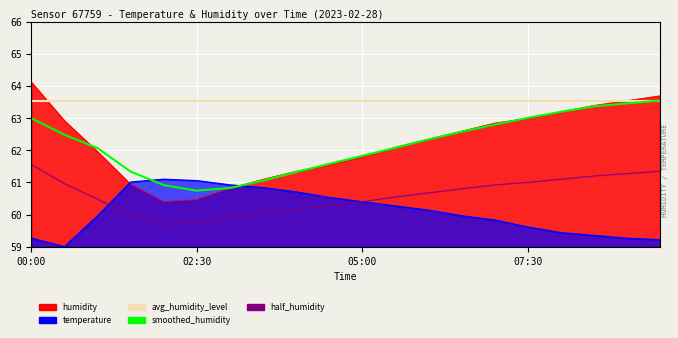

In half_humidity, how many points are lower than both neighbors (excluding endpoints)?

1